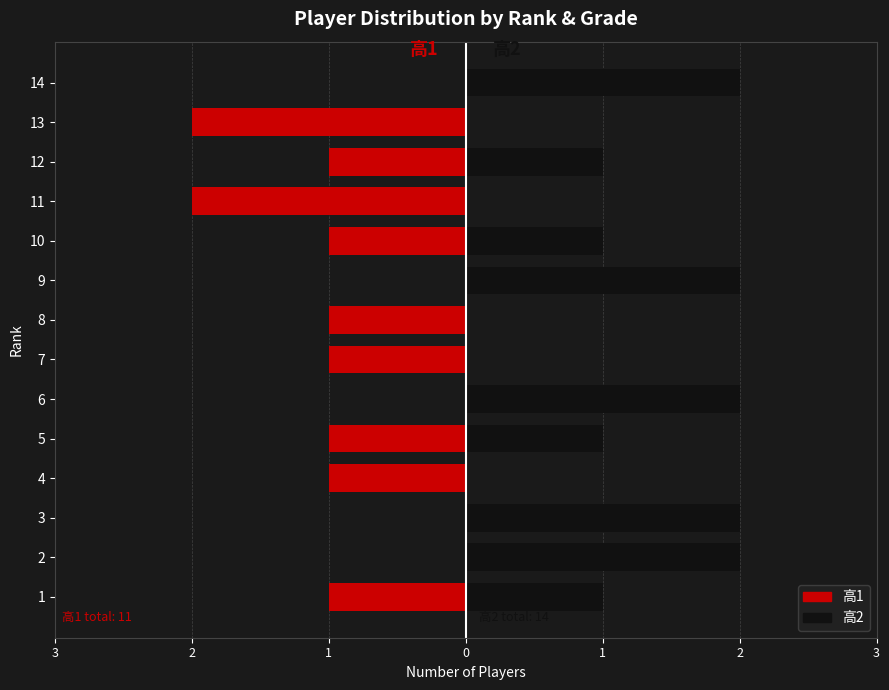

The value of 高1 at 7 is -1. True or false?

False